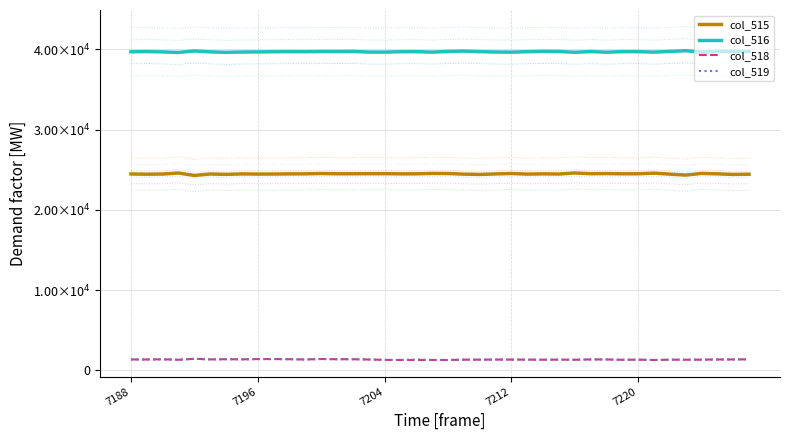

The col_519 series shows 1333 at 25. True or false?

True